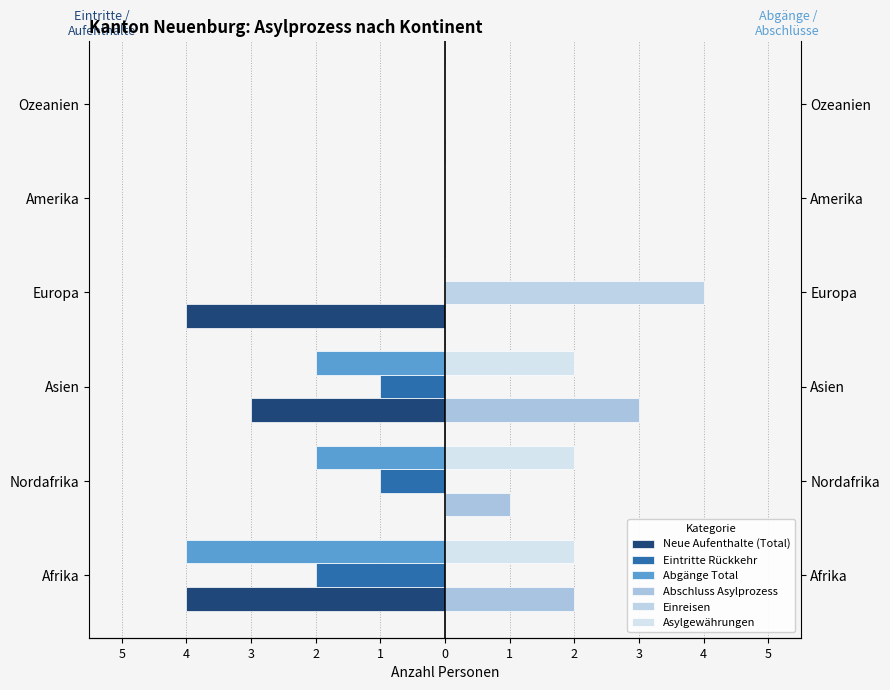

How many values in the Einreisen series exceed 0?

1